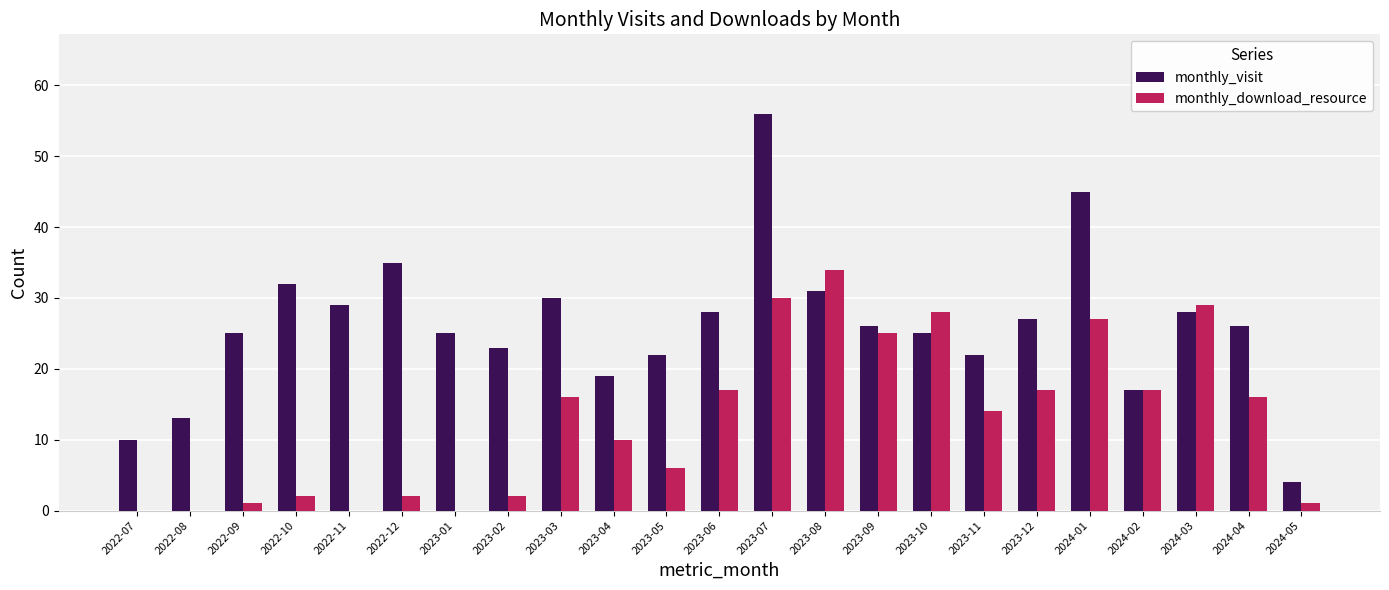

What is the total value across all series at 2022-08?

13